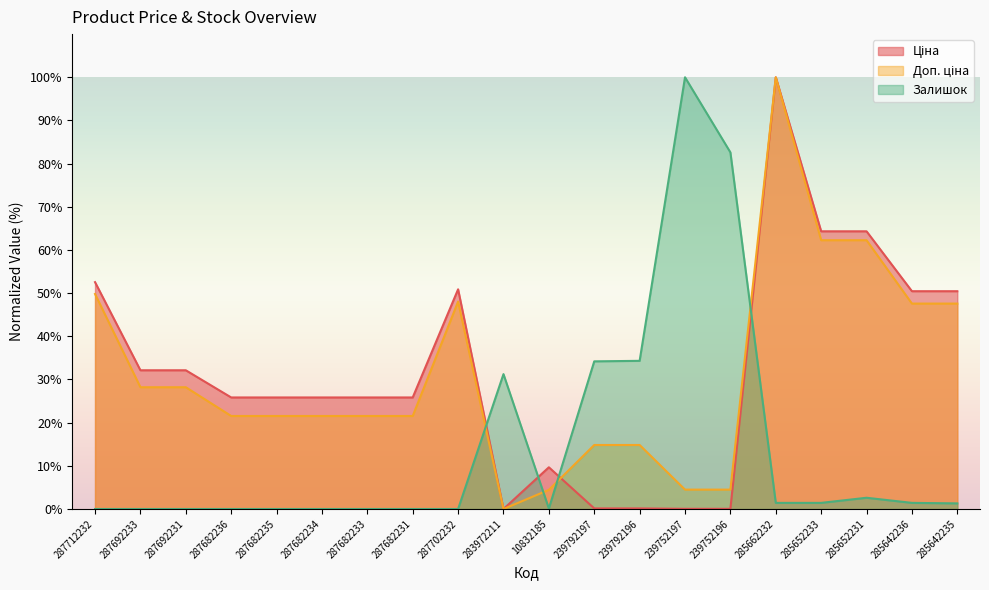

Which label corresponds to the smallest value in the chart?

283972211